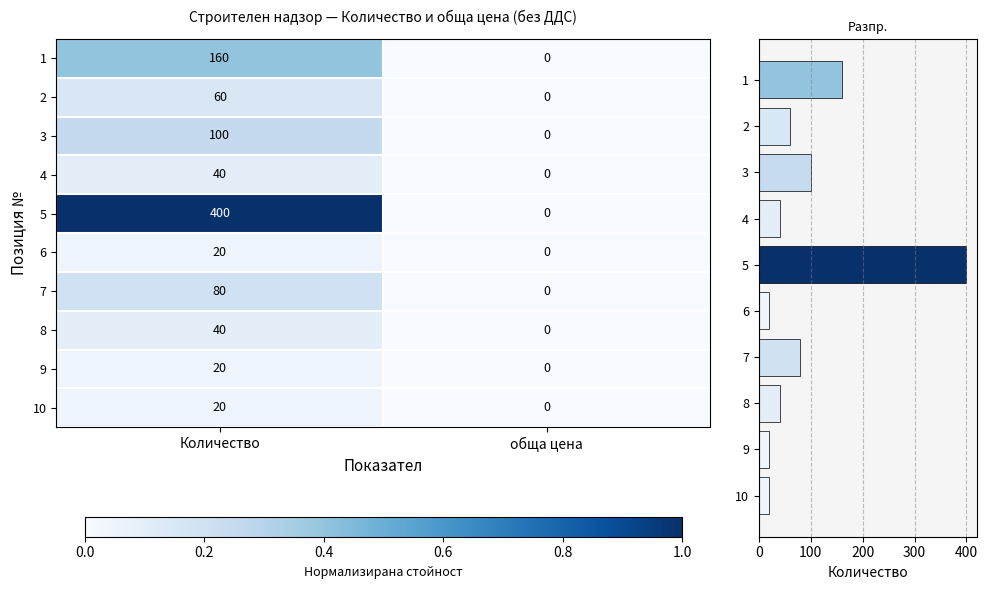

Count the 4 values in the range 0 to 1.

2